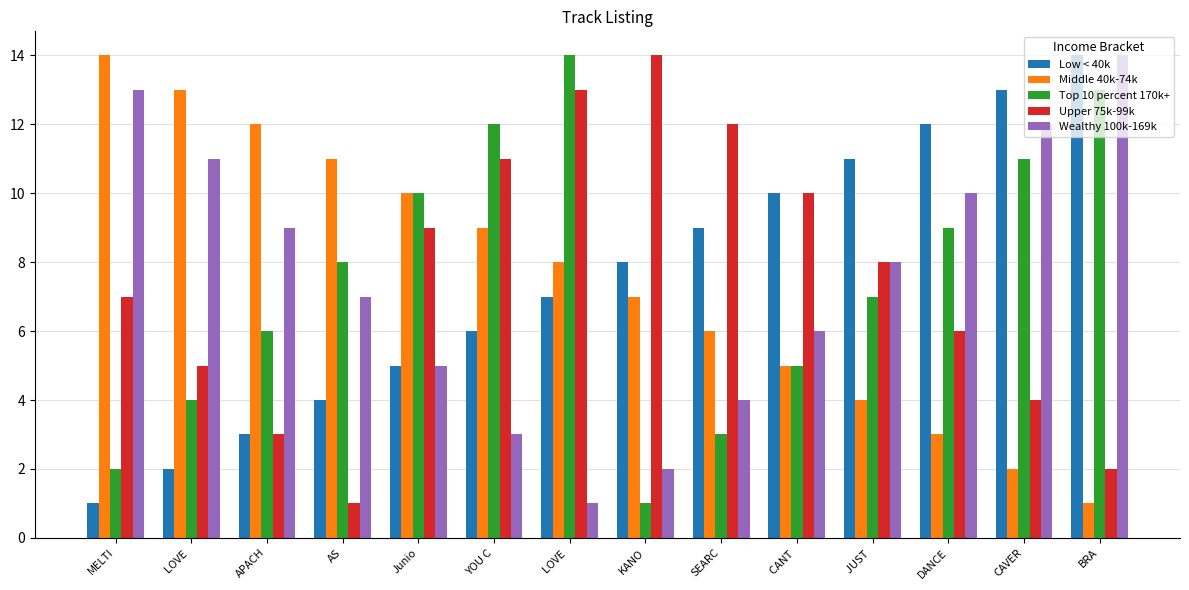

What is the difference between the maximum and minimum values in the Middle 40k-74k series?

13